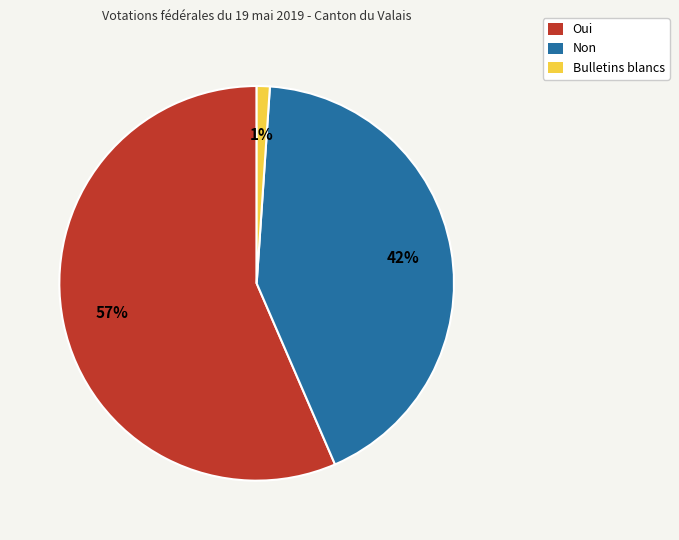

Rank the categories by value from highest to lowest.

Oui, Non, Bulletins blancs